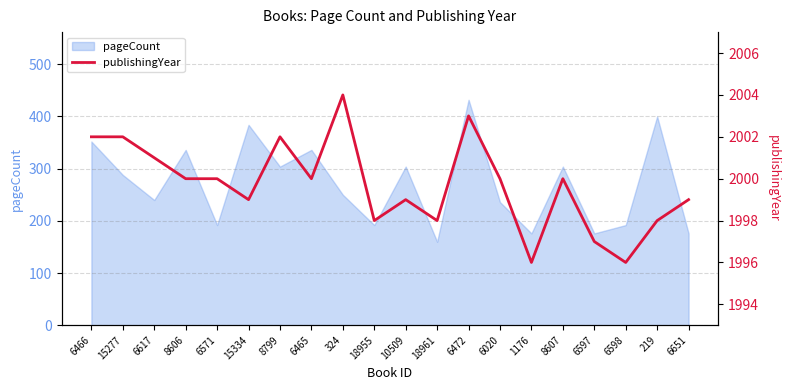

Reading right to left, list all the values displayed in this chart.

1999	1998	1996	1997	2000	1996	2000	2003	1998	1999	1998	2004	2000	2002	1999	2000	2000	2001	2002	2002